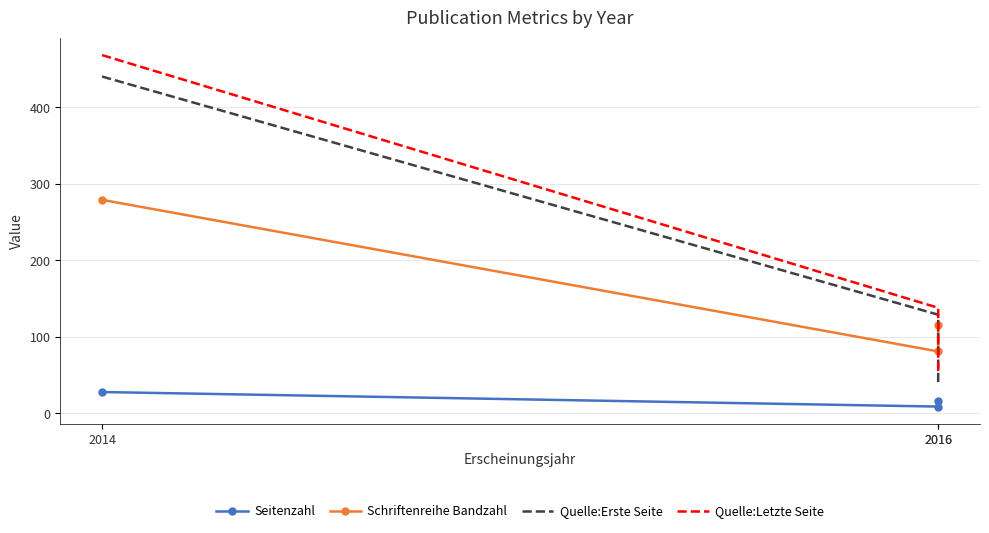

What is the difference between the Quelle:Letzte Seite values at 2016 and 2014?

330